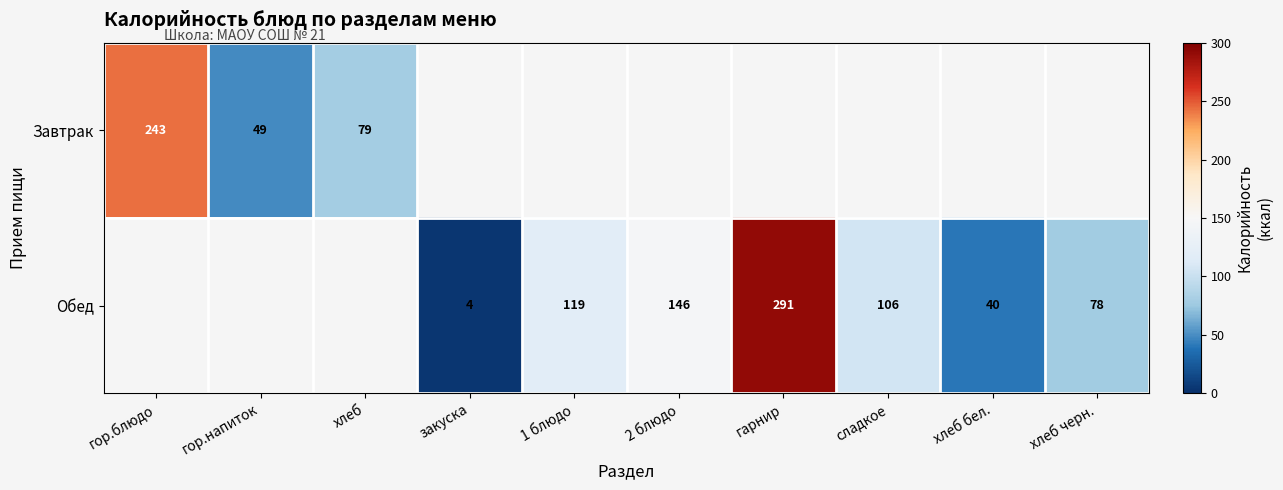

How many distinct data groups are displayed?

2